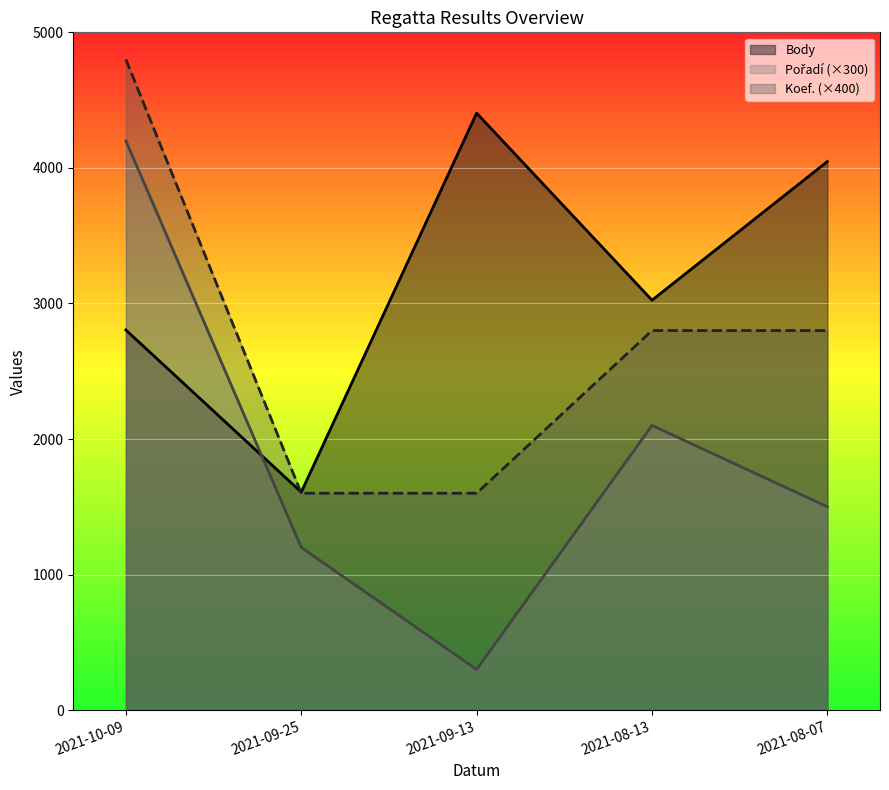

What is the difference between the maximum and second lowest values in the Pořadí series?

3000